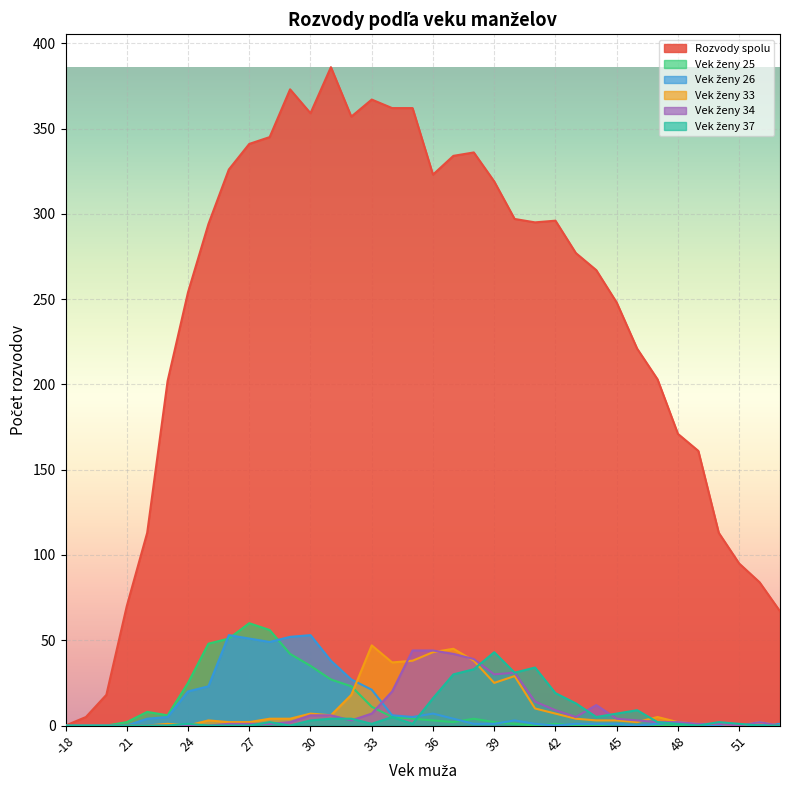

What is the sum of the Rozvody spolu values at 48 and 22?

284